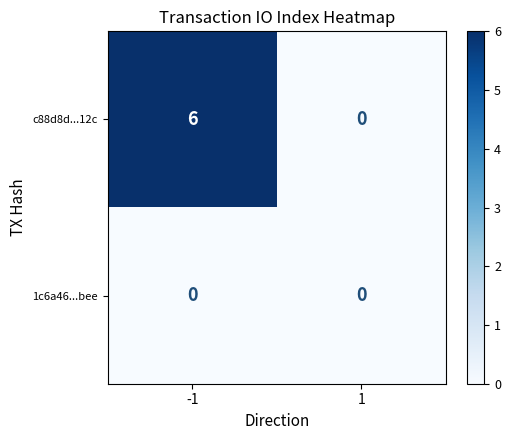

What is the highest value of the c88d8d...12c series?

6